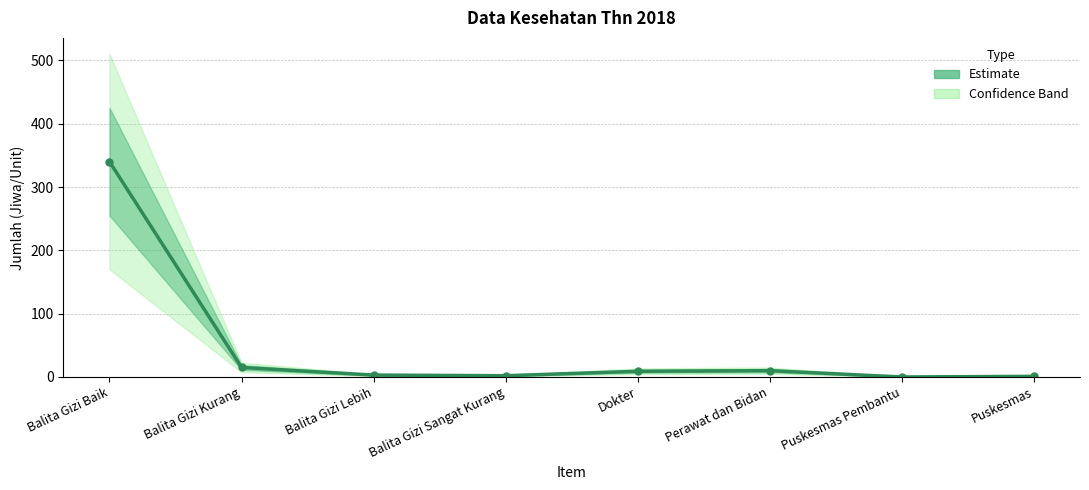

What is the difference between the second highest and second lowest values?

14